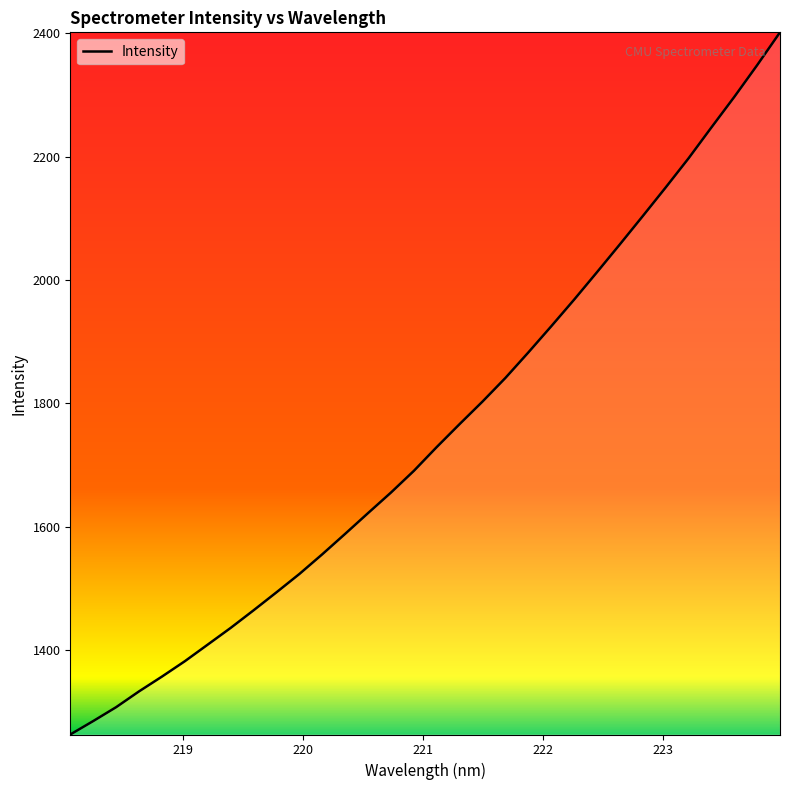

True or false: the data has more than 1 interior local peaks.

False